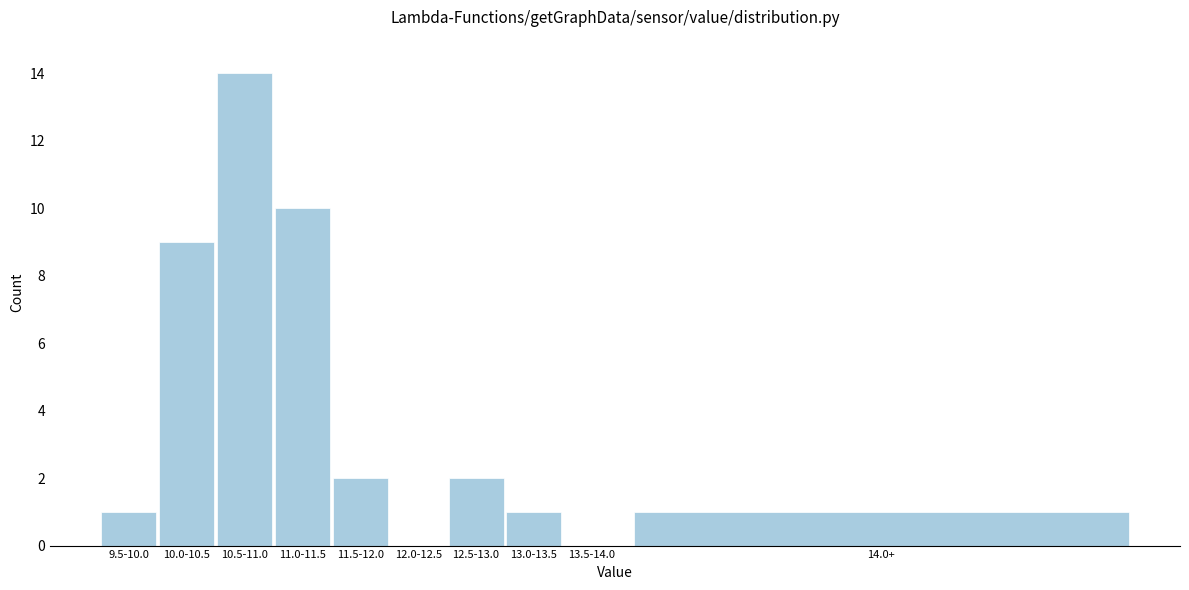

Reading left to right, list all the values displayed in this chart.

9.5-10.0=1	10.0-10.5=9	10.5-11.0=14	11.0-11.5=10	11.5-12.0=2	12.0-12.5=0	12.5-13.0=2	13.0-13.5=1	13.5-14.0=0	14.0+=1